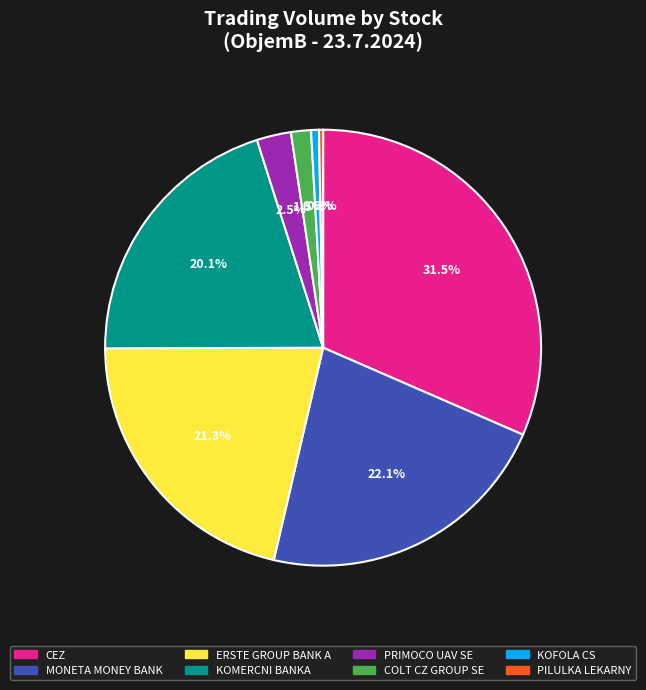

Is COLT CZ GROUP SE the majority of the pie?

No